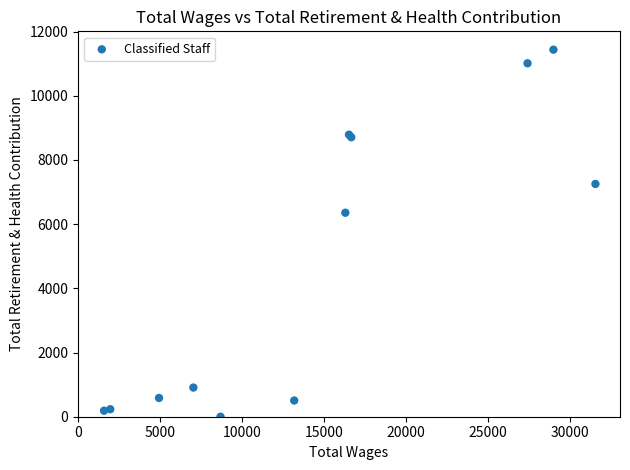

What Y value in the scatter plot is closest to 5718?

6356